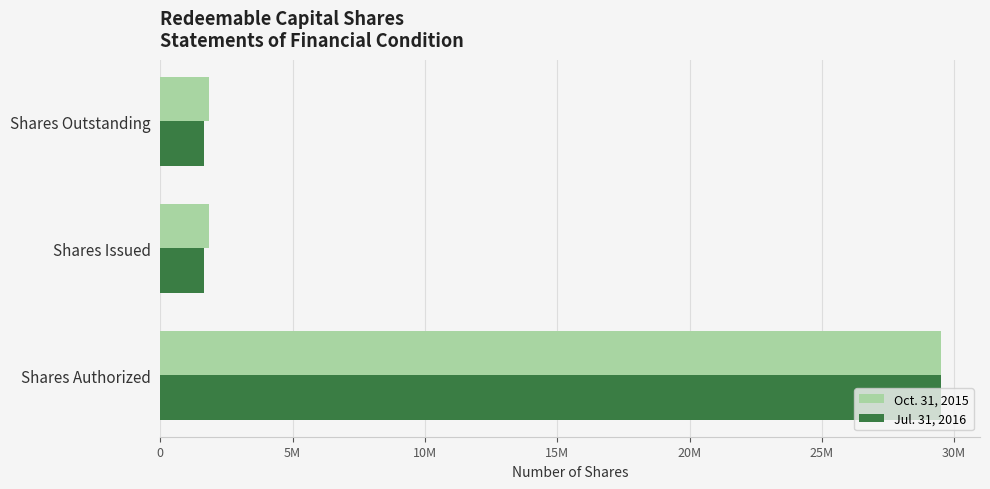

What are all the series names shown in the legend?

Oct. 31, 2015, Jul. 31, 2016